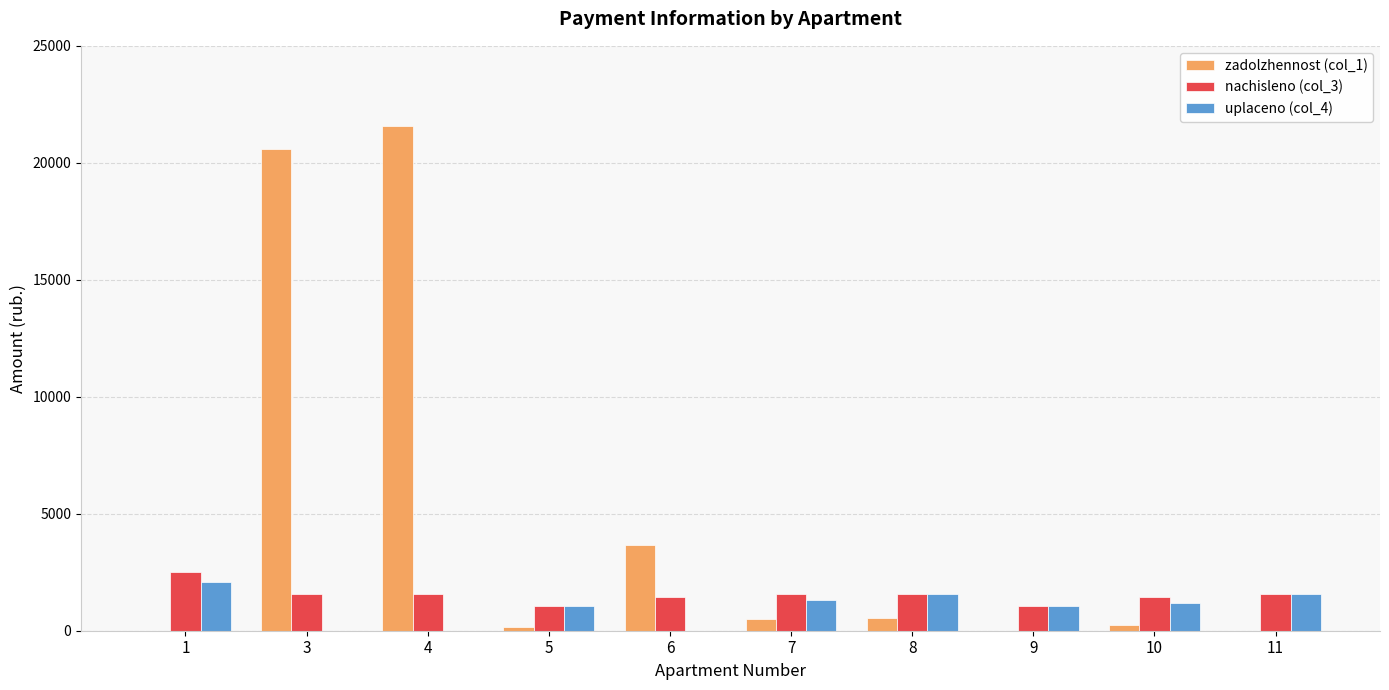

Where does the zadolzhennost (col_1) series first go above 520?

3